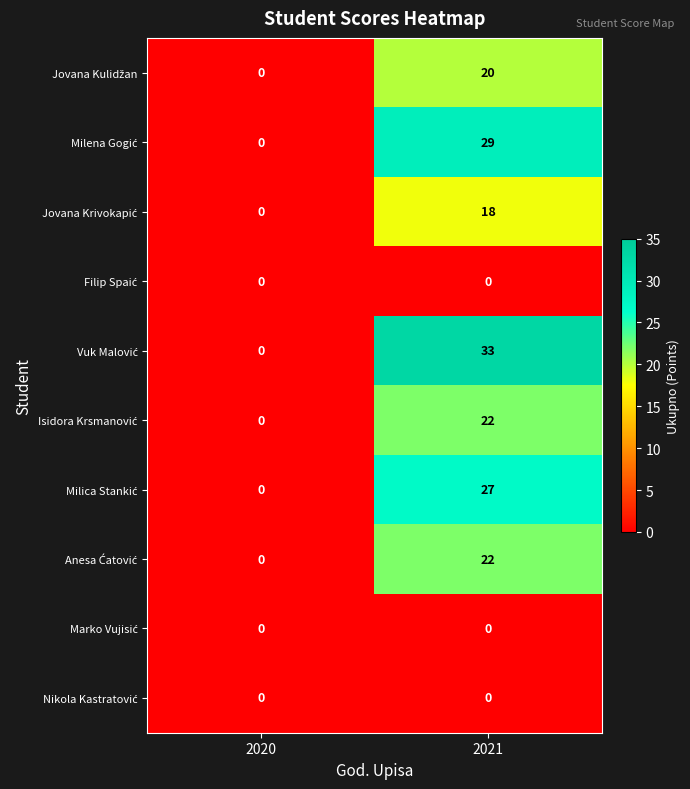

At which category is the sum across all series the highest?

2021